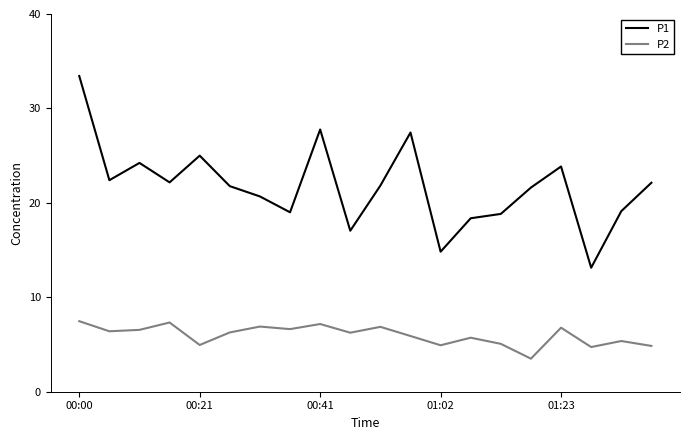

What is the maximum value shown in the chart?

33.4